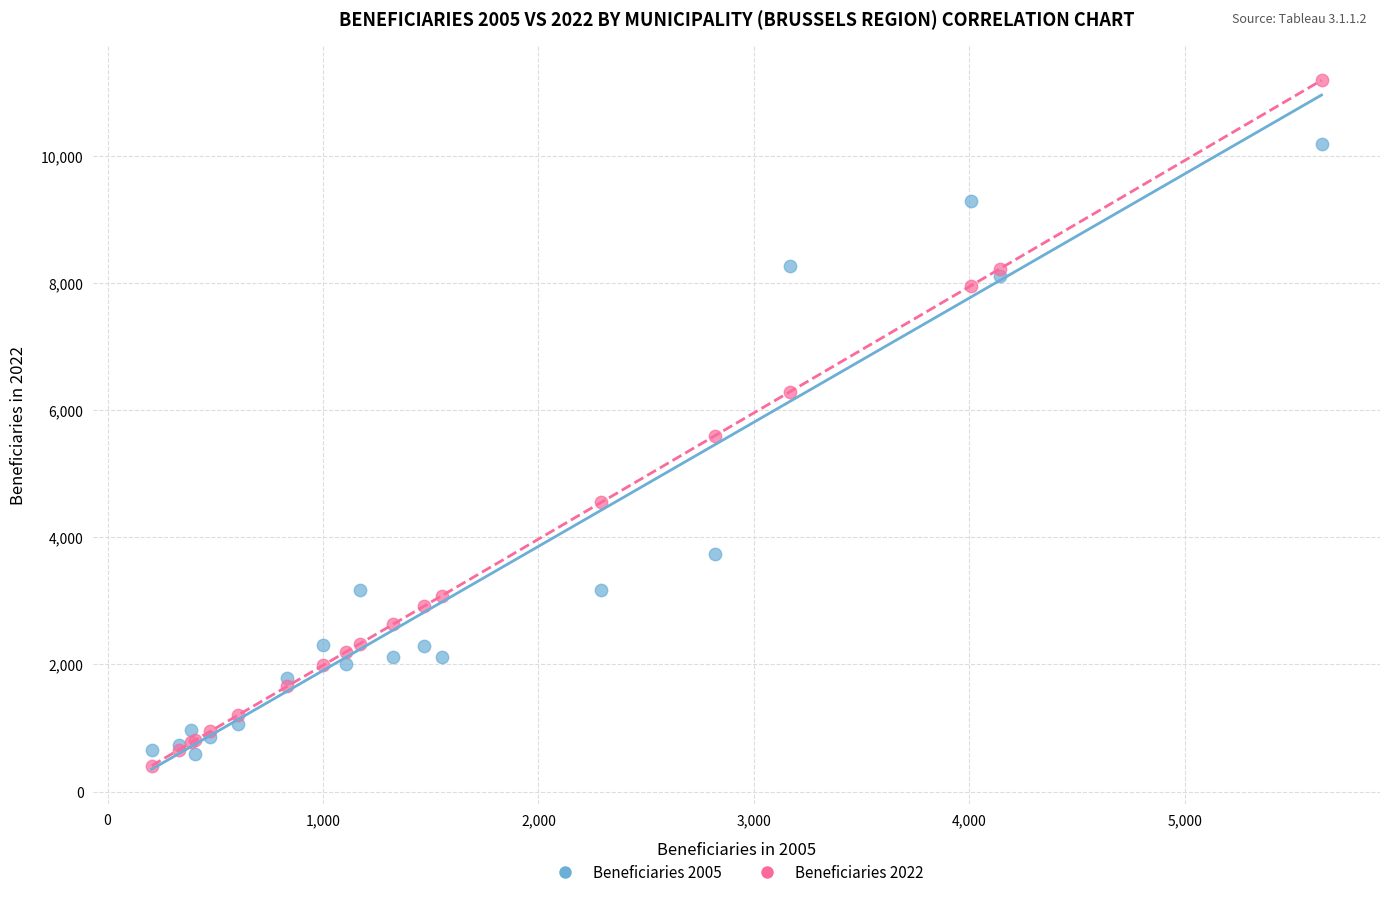

Across all series, what Y value is closest to 5797?

5599.8